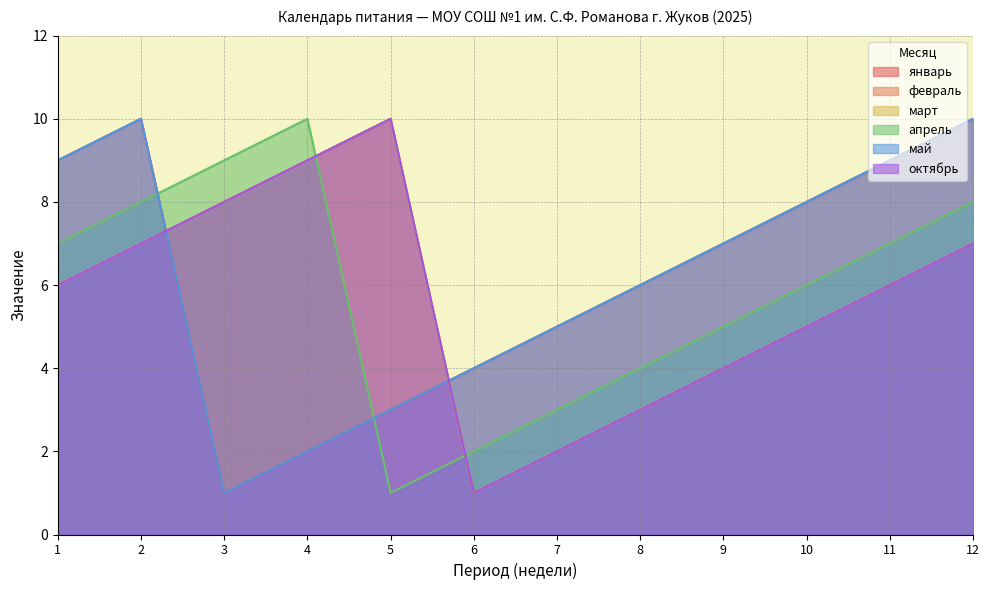

How many февраль values are between 4 and 8?

7